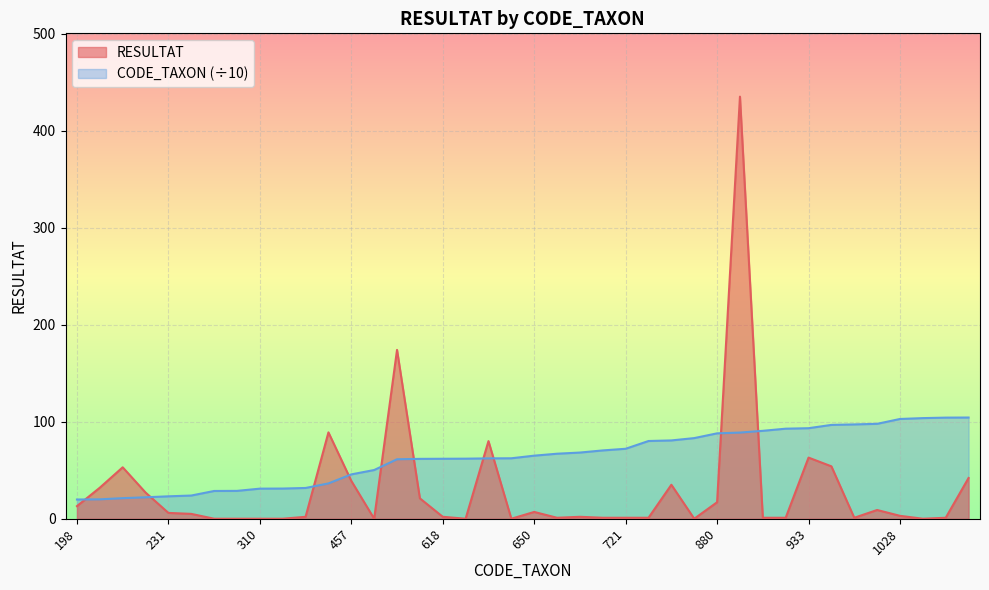

What is the difference between the second highest and minimum values in the CODE_TAXON series?

84.4